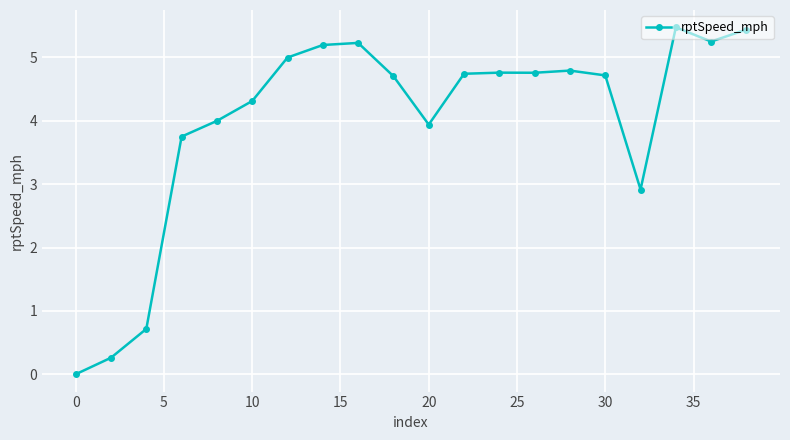

What is the average value?

4.0